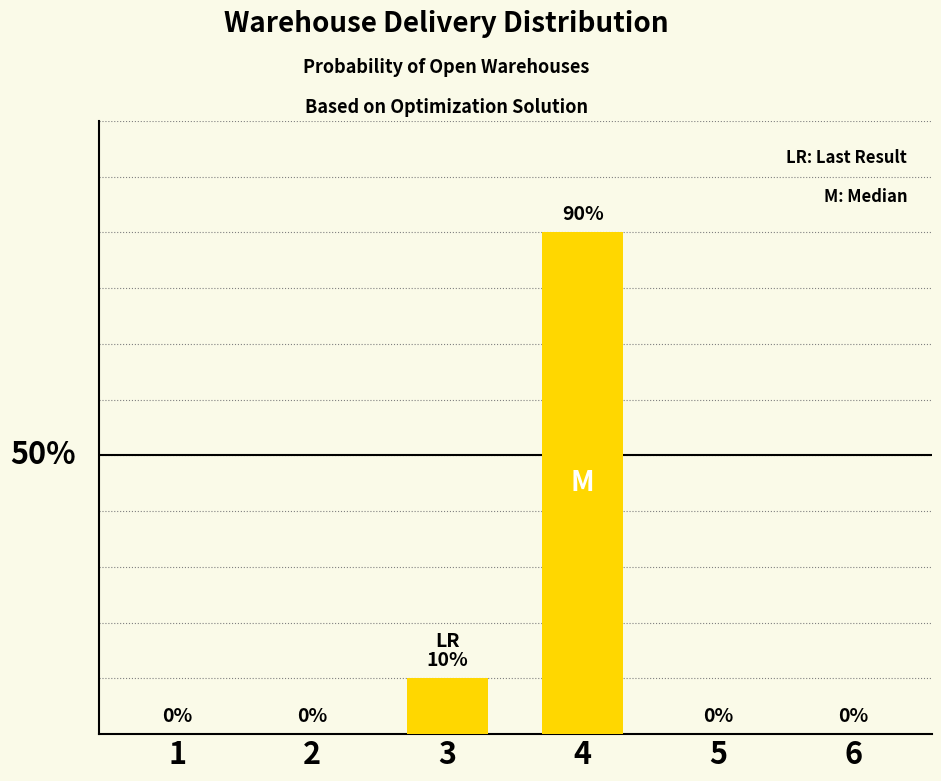

How many data points are above 0?

2